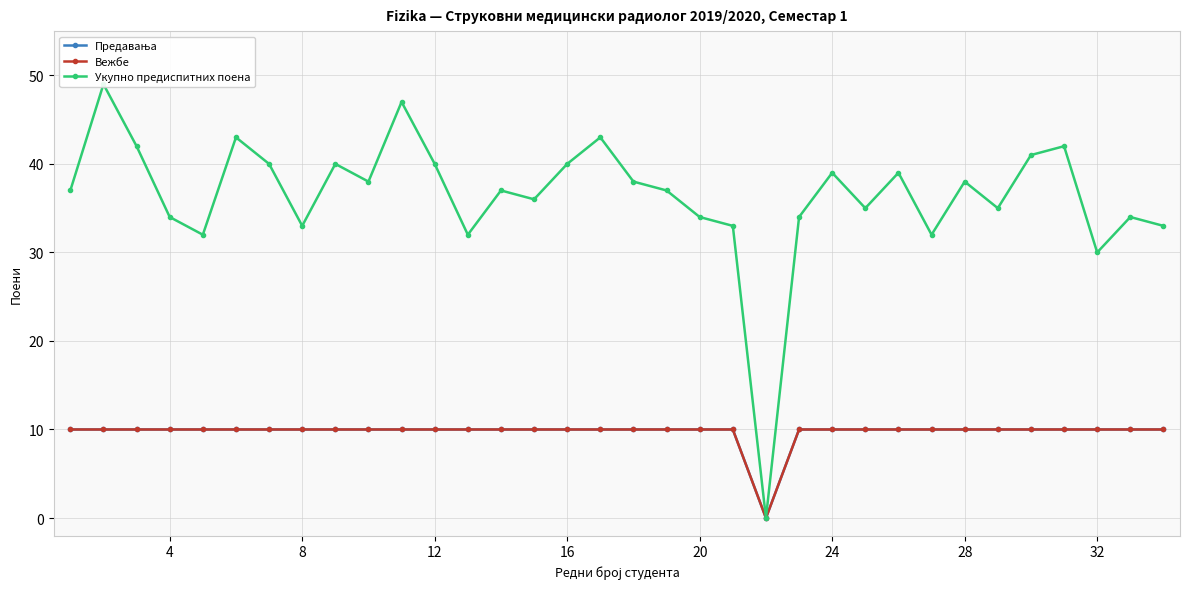

What are all the series names shown in the legend?

Предавања, Вежбе, Укупно предиспитних поена